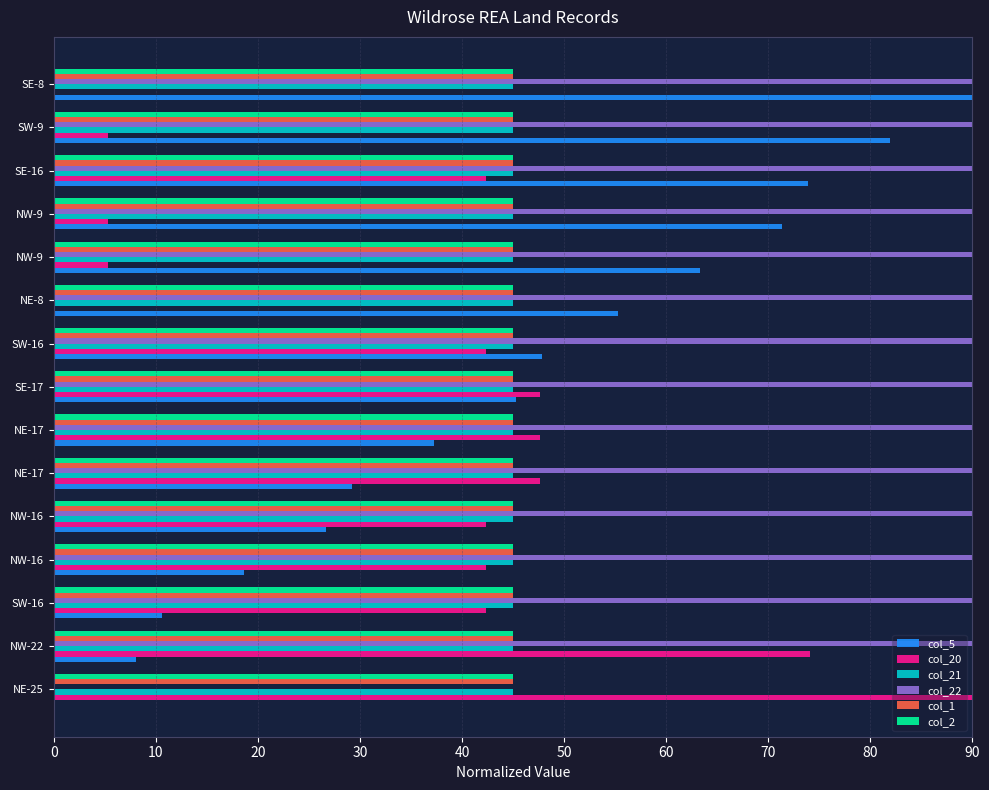

Rank the series by their maximum value, from lowest to highest.

col_21, col_1, col_2, col_5, col_20, col_22